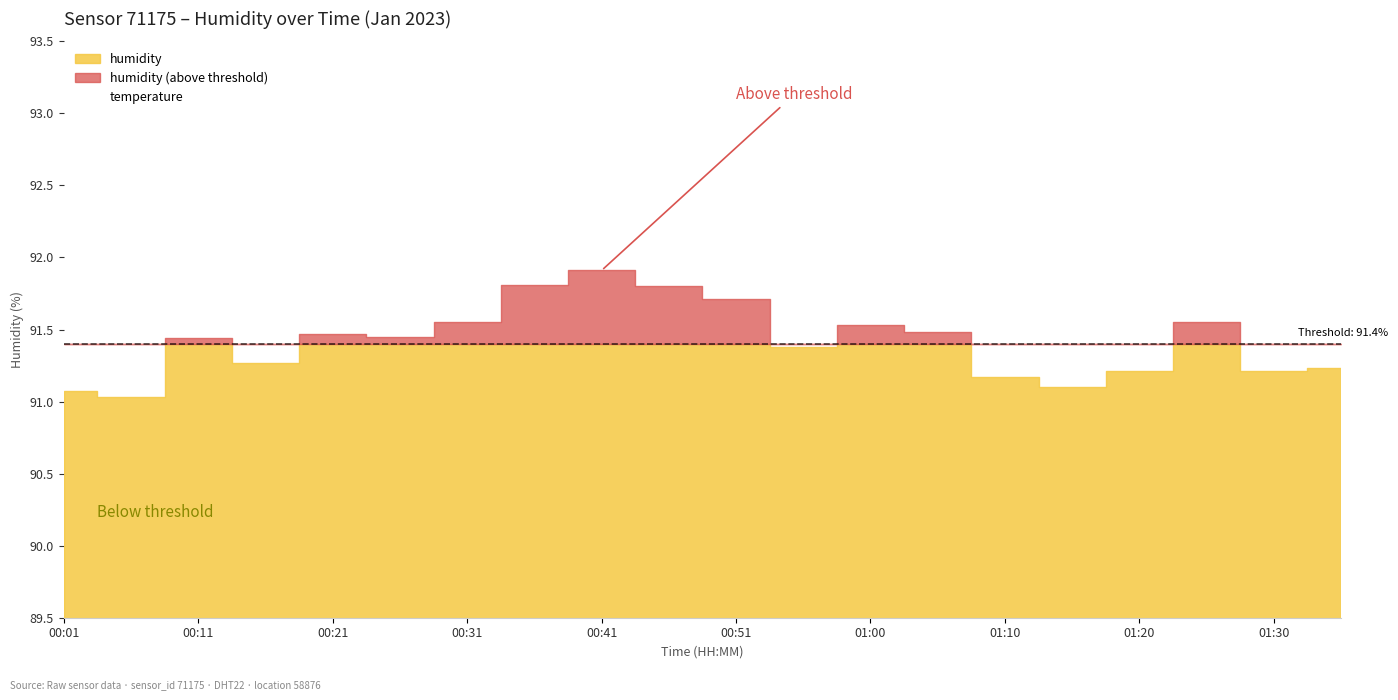

What is the maximum value for temperature?

92.5